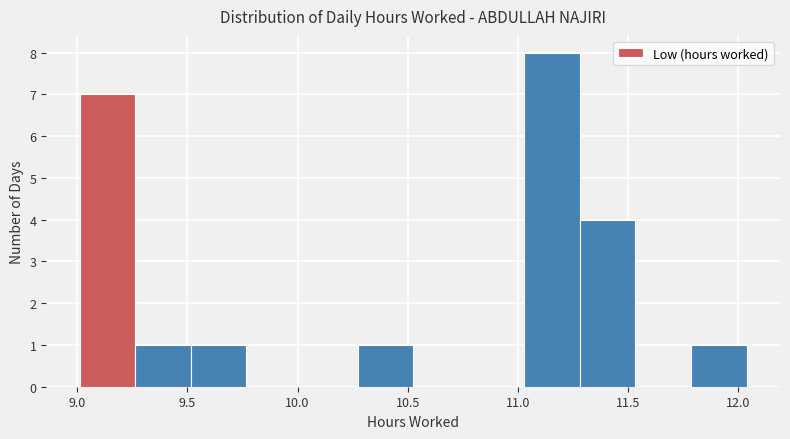

Reading left to right, list every bar in this chart as the range it spans on the x-axis followed by its height. Neither the bar edges nor the heights are printed on the chart, so give them approximately, as read against the axes.

9.00 to 9.25: 7
9.25 to 9.50: 1
9.50 to 9.75: 1
9.75 to 10.00: 0
10.00 to 10.25: 0
10.25 to 10.55: 1
10.55 to 10.80: 0
10.80 to 11.05: 0
11.05 to 11.30: 8
11.30 to 11.55: 4
11.55 to 11.80: 0
11.80 to 12.05: 1